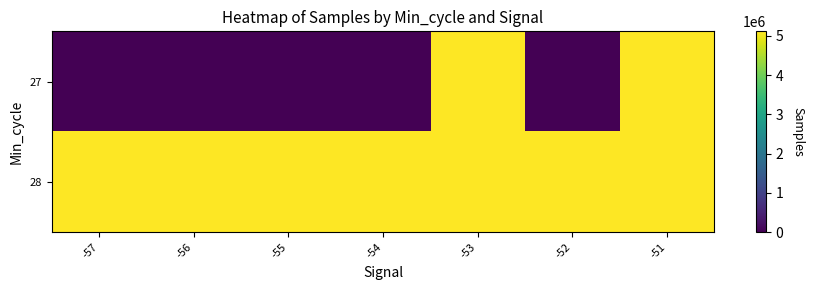

What is the difference between the highest and lowest values at -52?

5111310.9